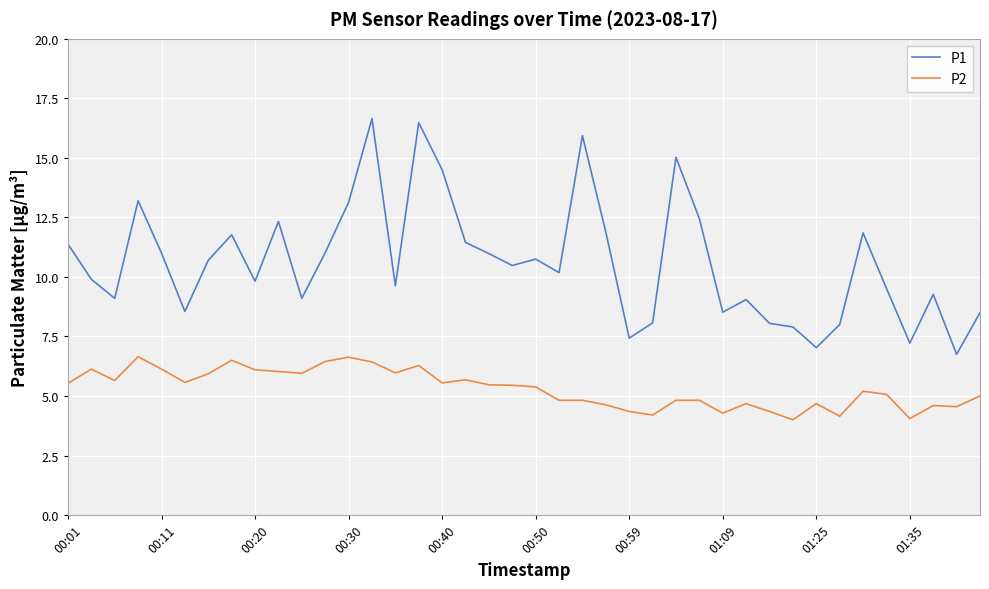

Is this an area chart (filled region under the line)?

No